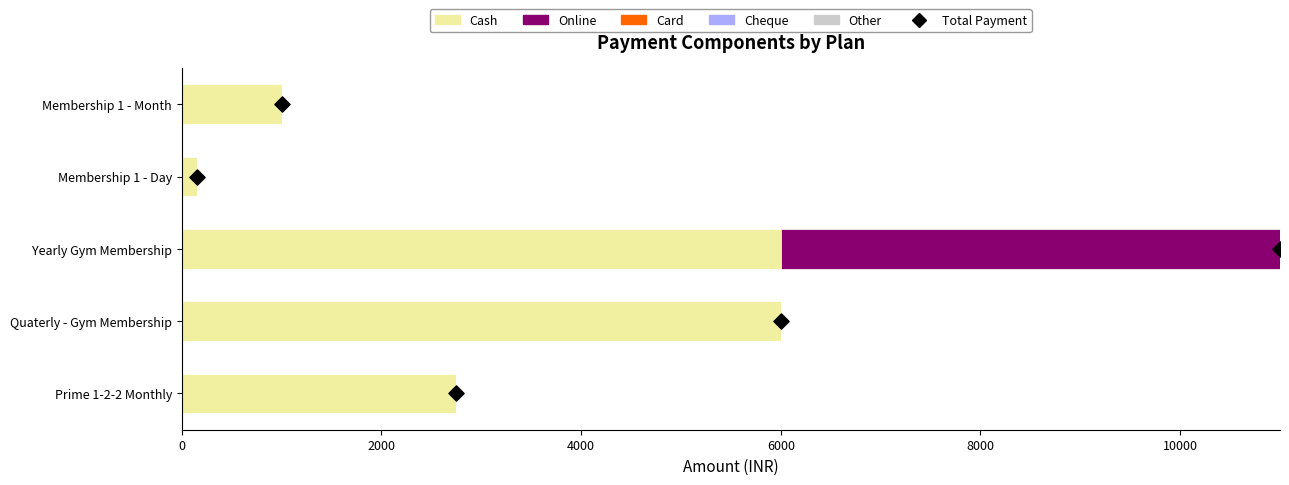

Which series contains the highest Y value?

Cash